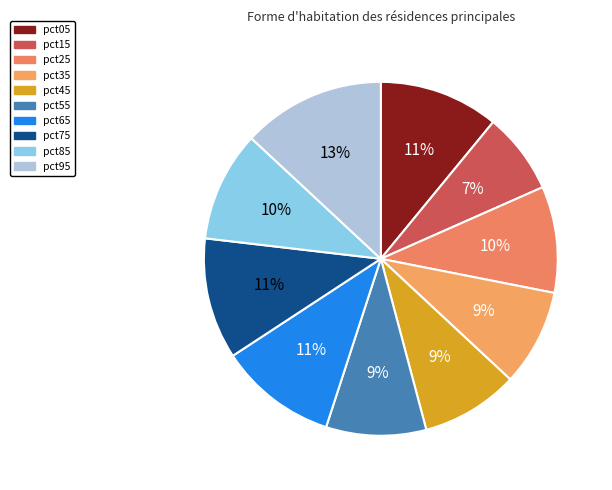

To the nearest percent, what is the average slice percentage?

10%